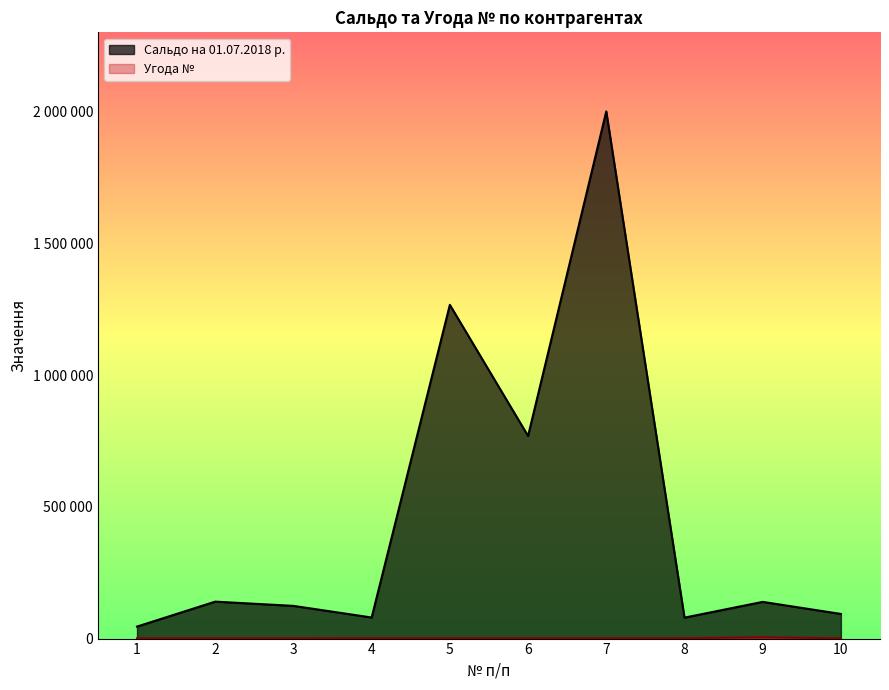

Reading left to right, list all the values displayed in this chart.

Сальдо на 01.07.2018 р.: 1=45590.3	2=140177.2	3=124084.6	4=79943.4	5=1266226.6	6=768813.2	7=2000061.7	8=79510.4	9=139265.9	10=93491.4
Угода №: 1=1024.0	2=1023.0	3=1030.0	4=1290.0	5=1306.0	6=1321.0	7=1335.0	8=1422.0	9=5136.0	10=1024.0